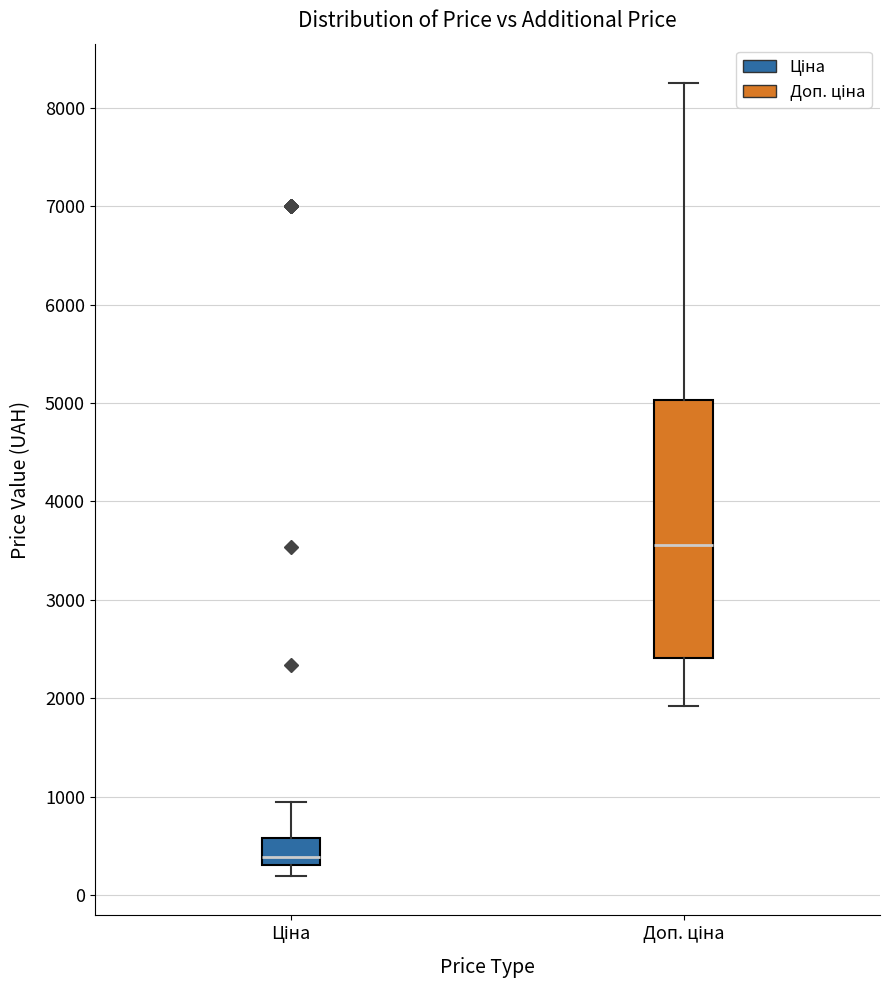

Which box's median line is the lowest?

Ціна